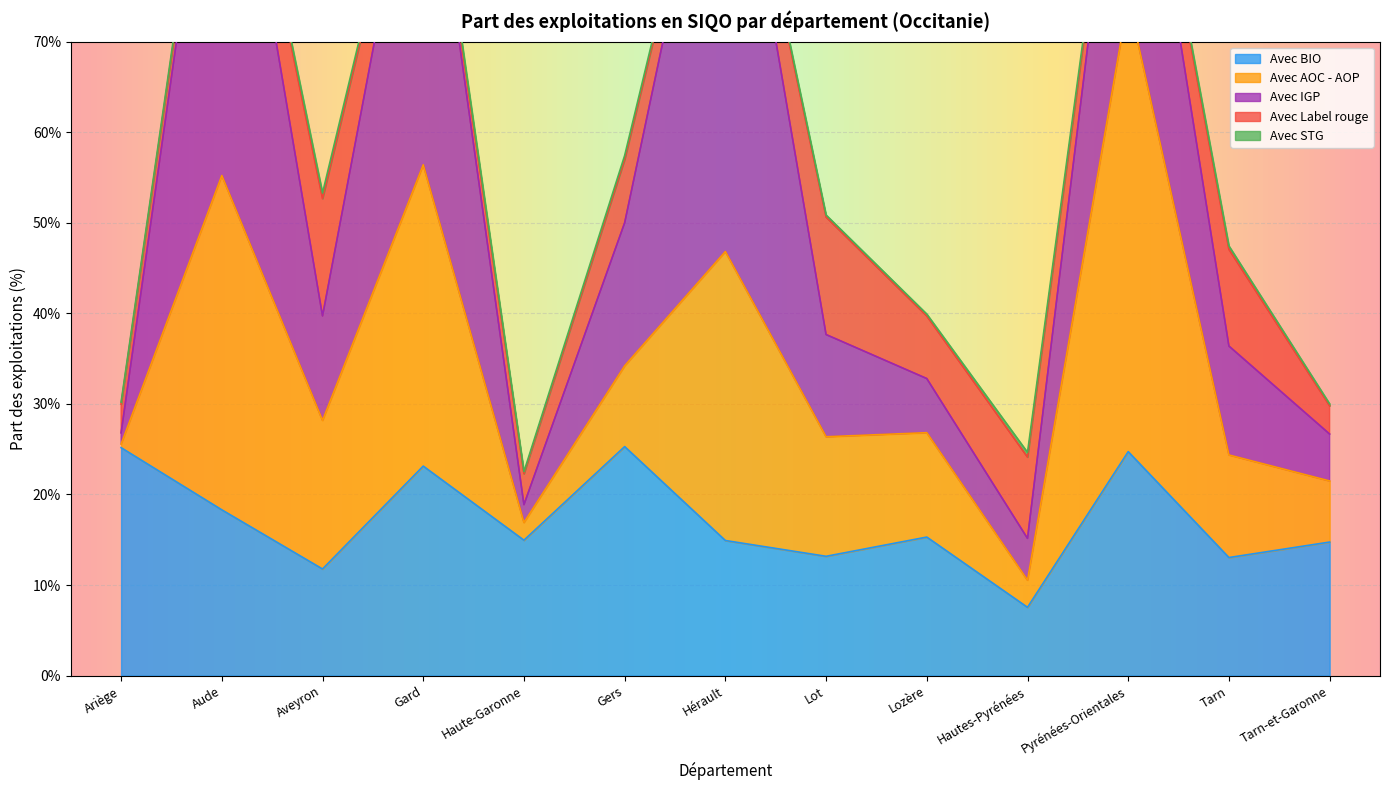

What is the difference between the highest and lowest values at Tarn?

12.7